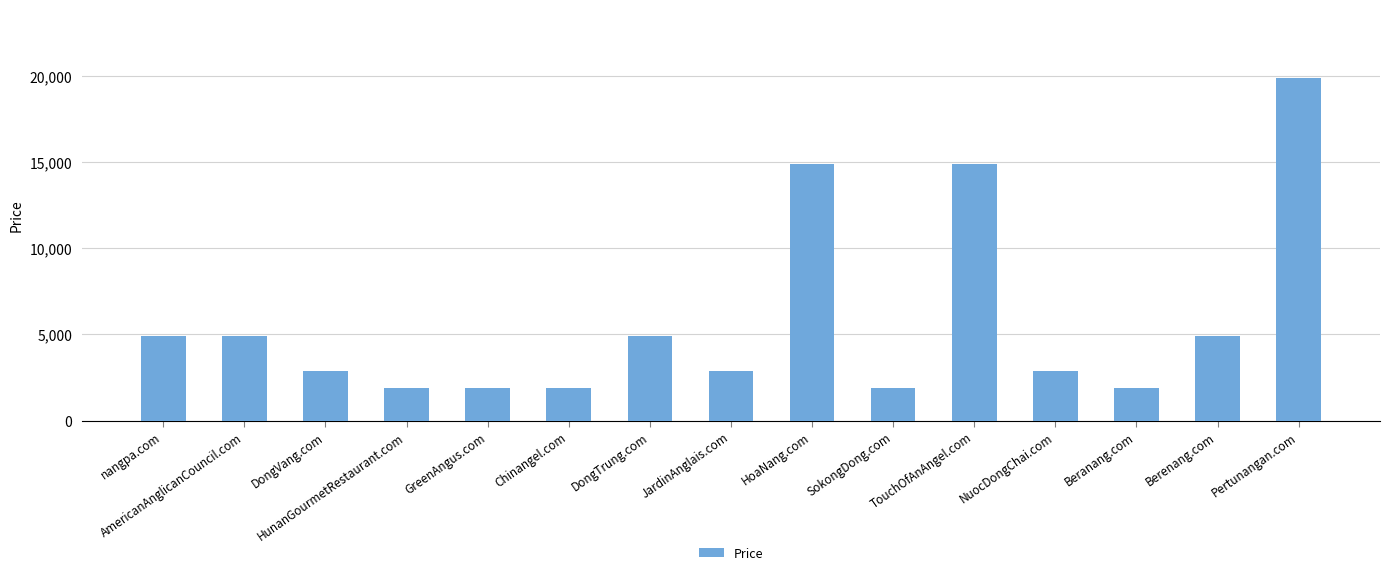

Reading left to right, transcribe all the data shown in this chart.

nangpa.com=4888	AmericanAnglicanCouncil.com=4888	DongVang.com=2888	HunanGourmetRestaurant.com=1888	GreenAngus.com=1888	Chinangel.com=1888	DongTrung.com=4888	JardinAnglais.com=2888	HoaNang.com=14888	SokongDong.com=1888	TouchOfAnAngel.com=14888	NuocDongChai.com=2888	Beranang.com=1888	Berenang.com=4888	Pertunangan.com=19888